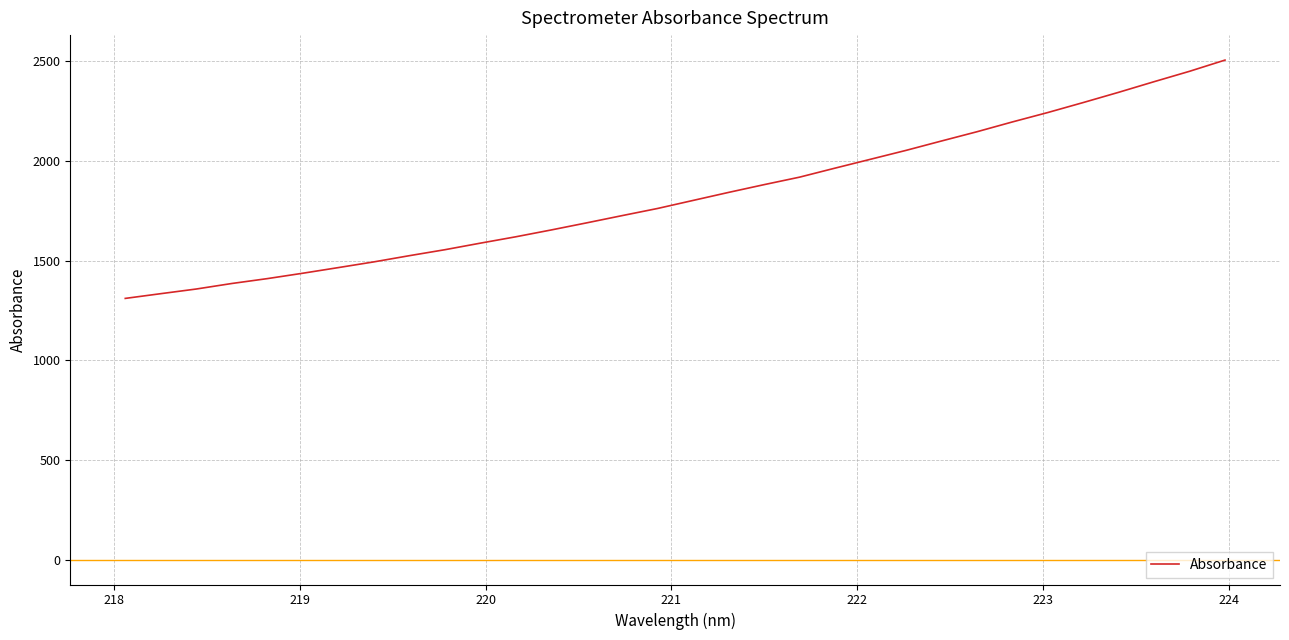

What is the maximum value shown in the chart?

2506.7